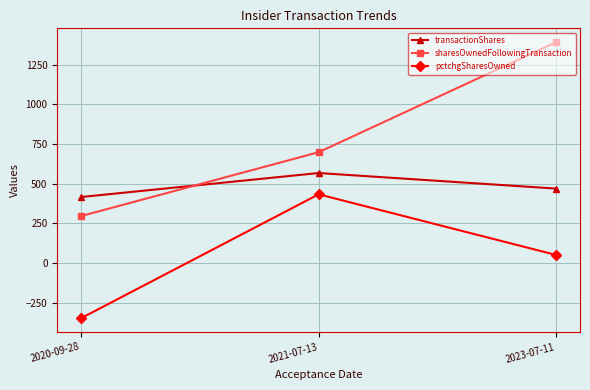

What position from the left is 2023-07-11?

3